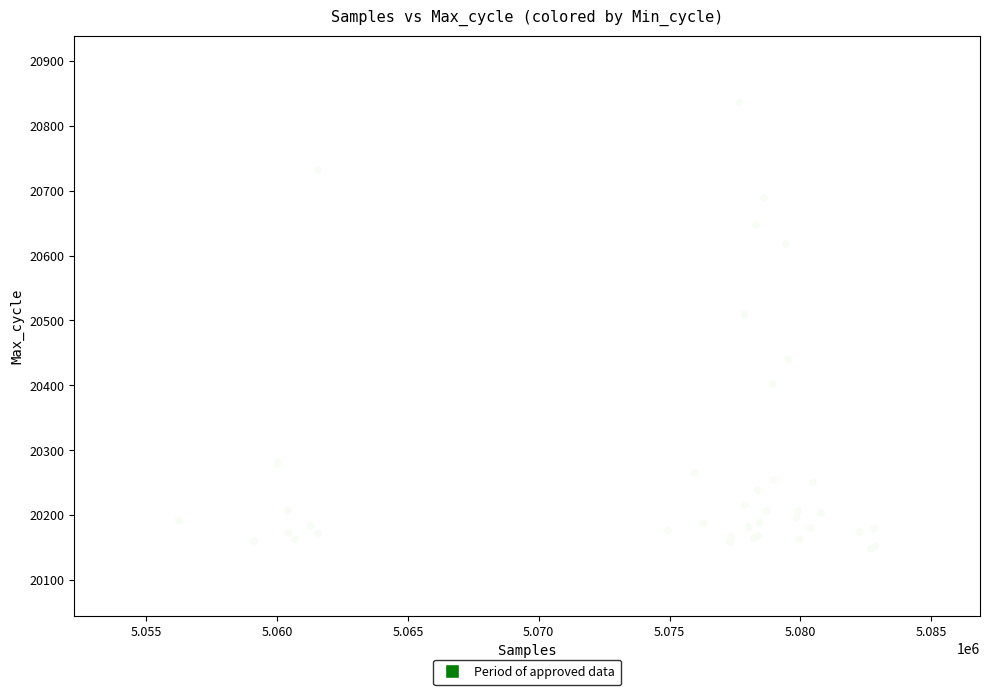

What Y value in the scatter plot is closest to 20492?

20509